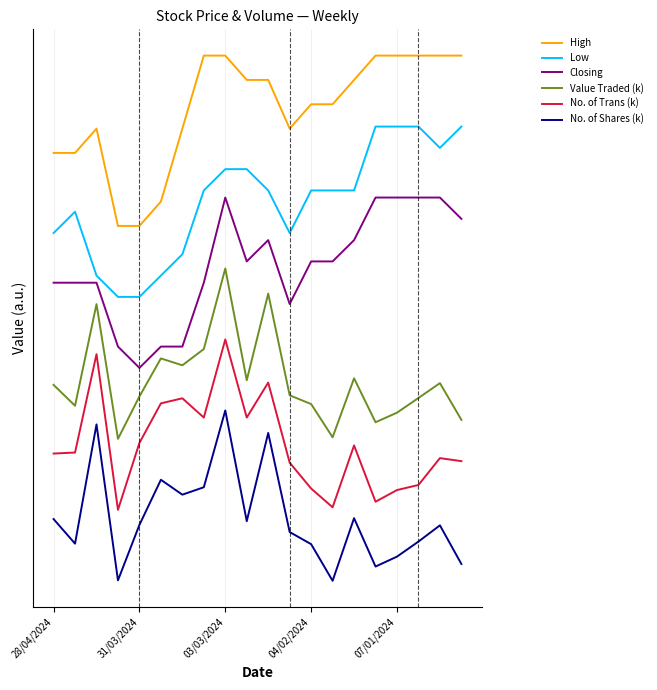

True or false: Closing and No. of Trans (k) intersect in this chart.

False